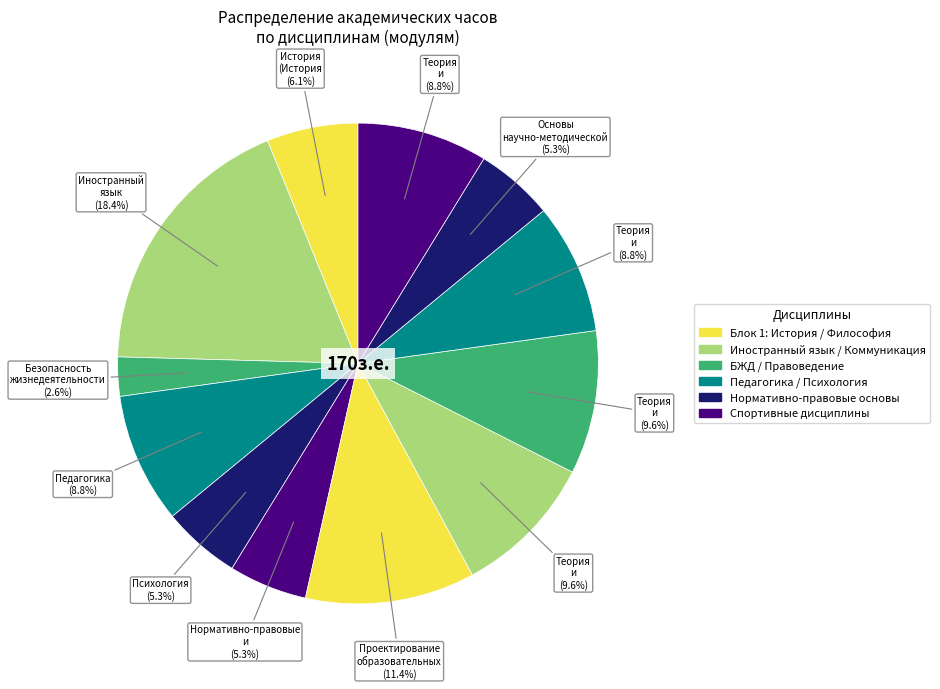

How many segments does this pie chart have?

12